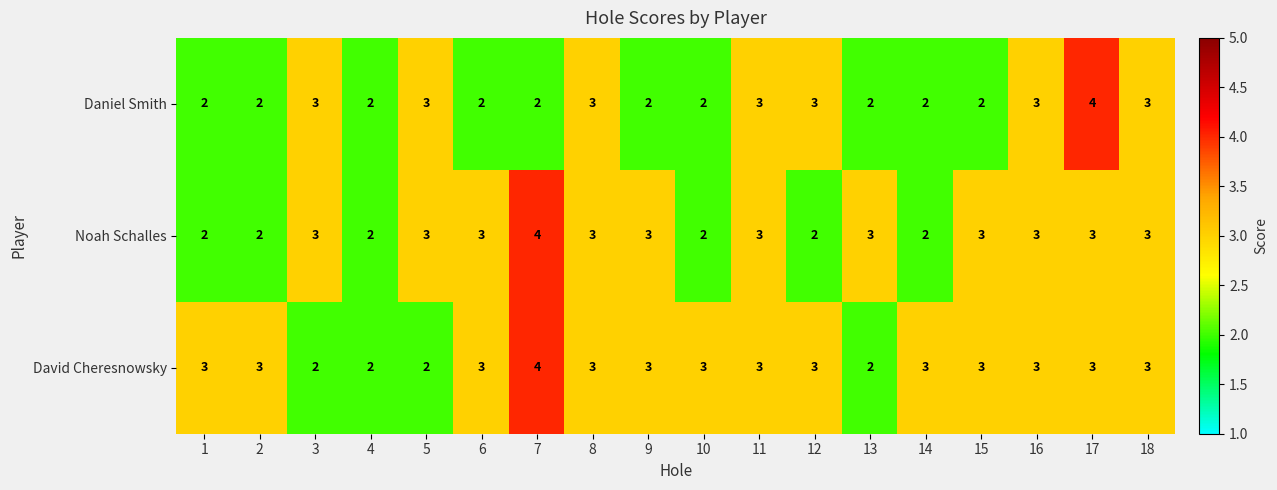

List the series in order of their overall mean, lowest first.

Daniel Smith, Noah Schalles, David Cheresnowsky